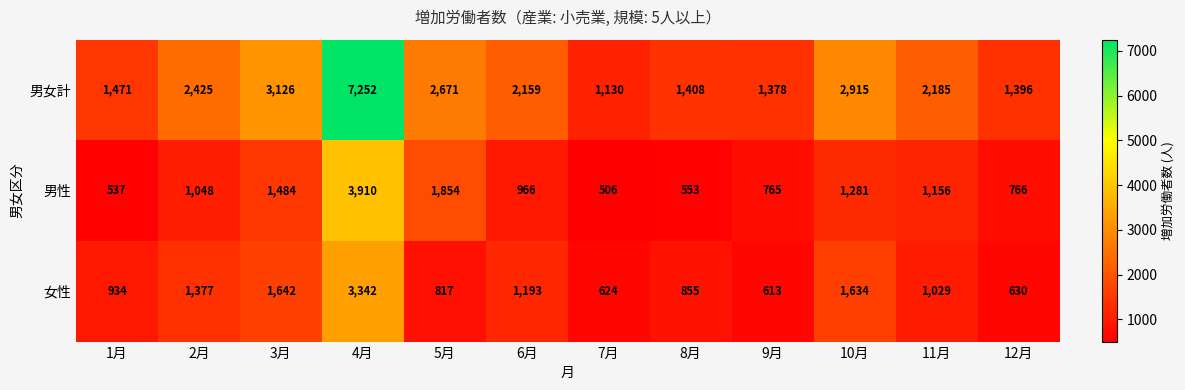

The value of 男性 at 11月 is 2054. True or false?

False